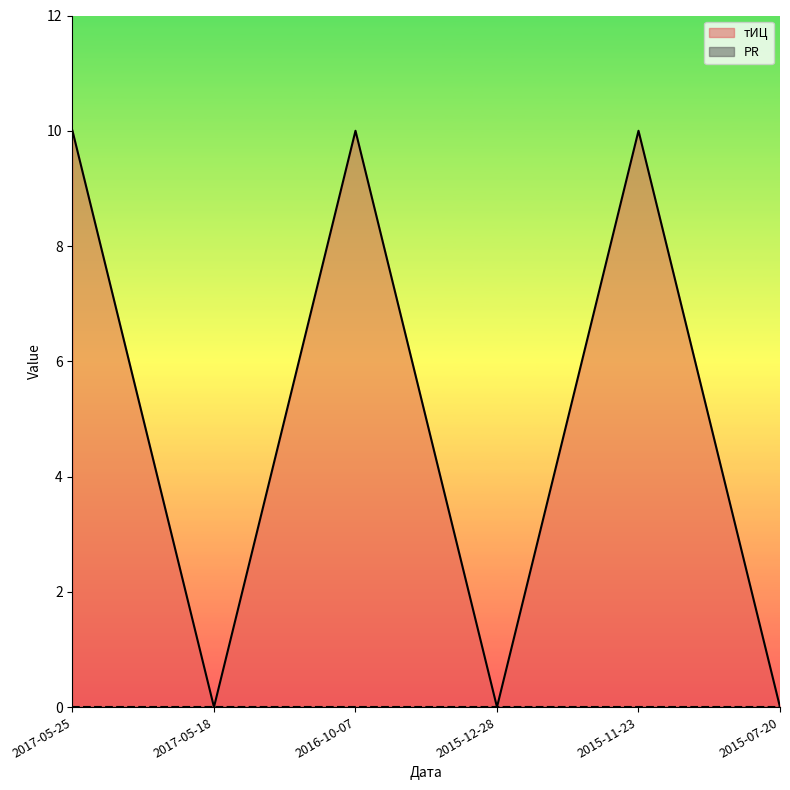

What position from the left is 2015-07-20?

6